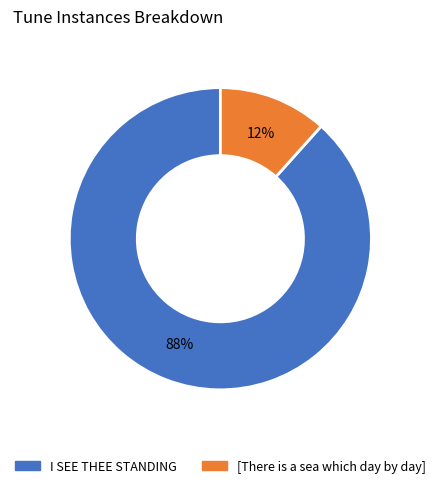

What is the majority slice?

I SEE THEE STANDING